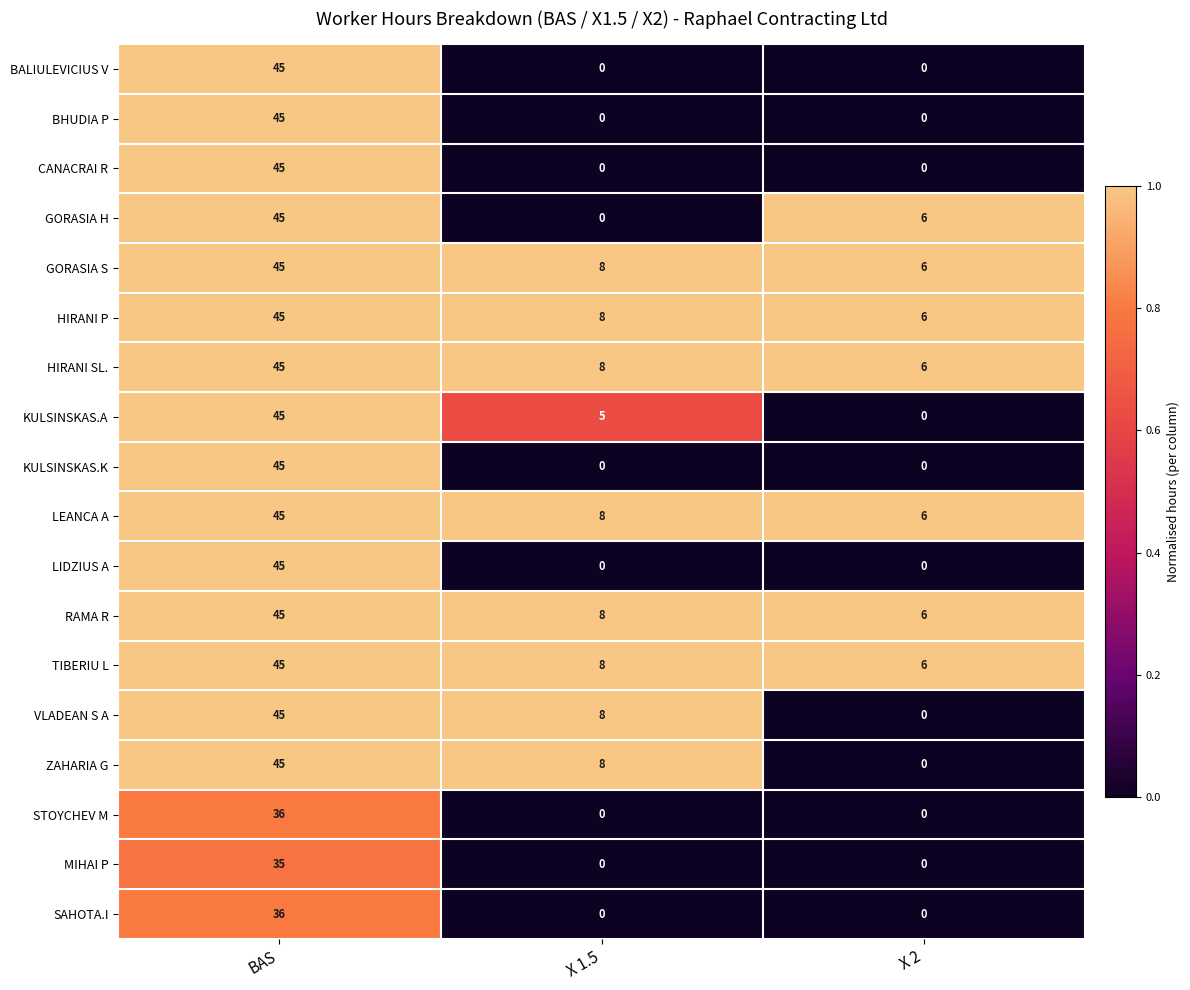

At how many categories does at least one series exceed 0?

3